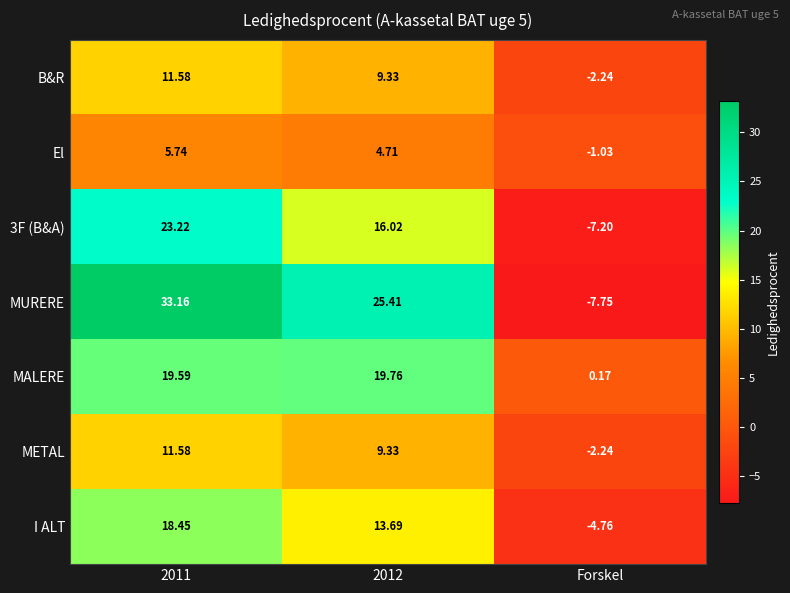

Which series has the largest total across all categories?

MURERE